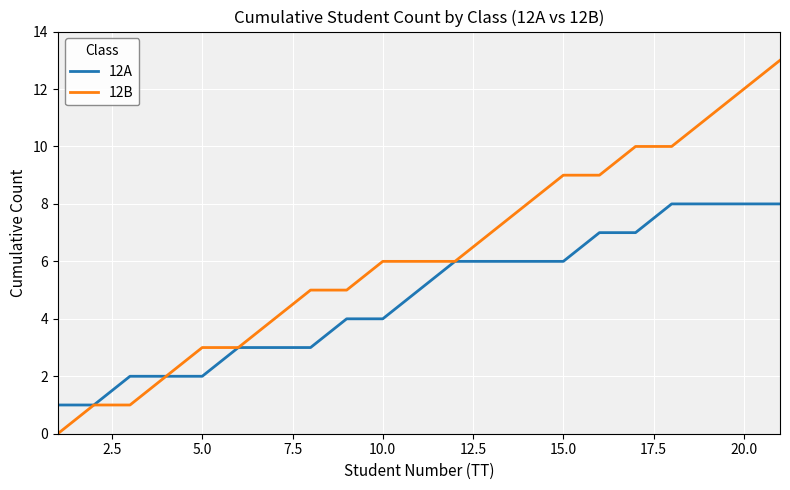

Which series has the largest total across all categories?

12B